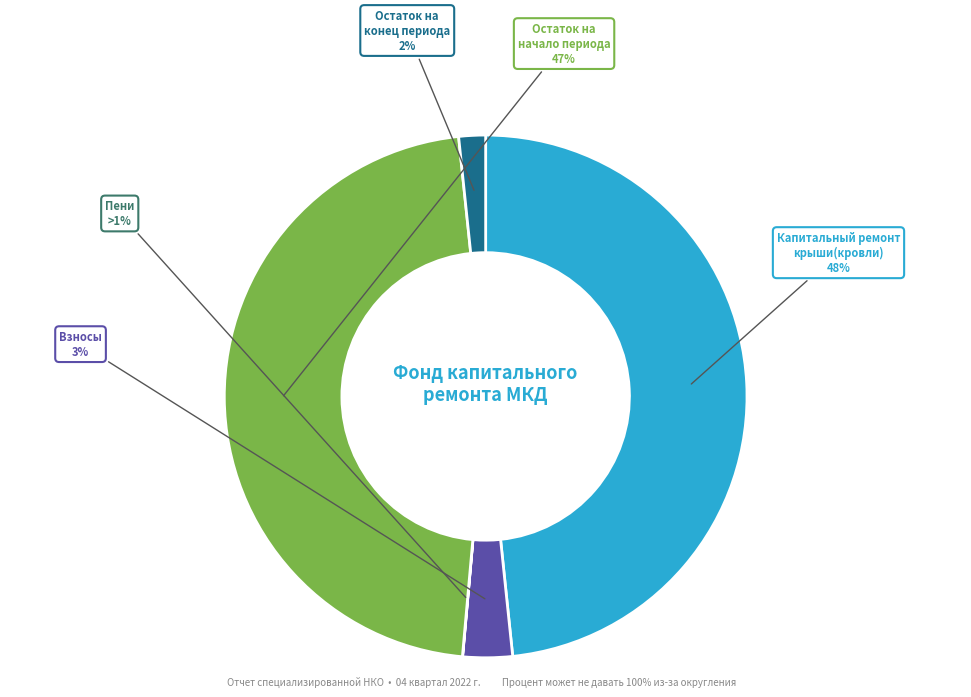

Rank the categories by value from lowest to highest.

за счет минимального взноса - пеней, за счет минимального взноса - остаток конец, за счет минимального взноса - взносов, за счет минимального взноса - остаток начало, Капитальный ремонт крыши(кровли)